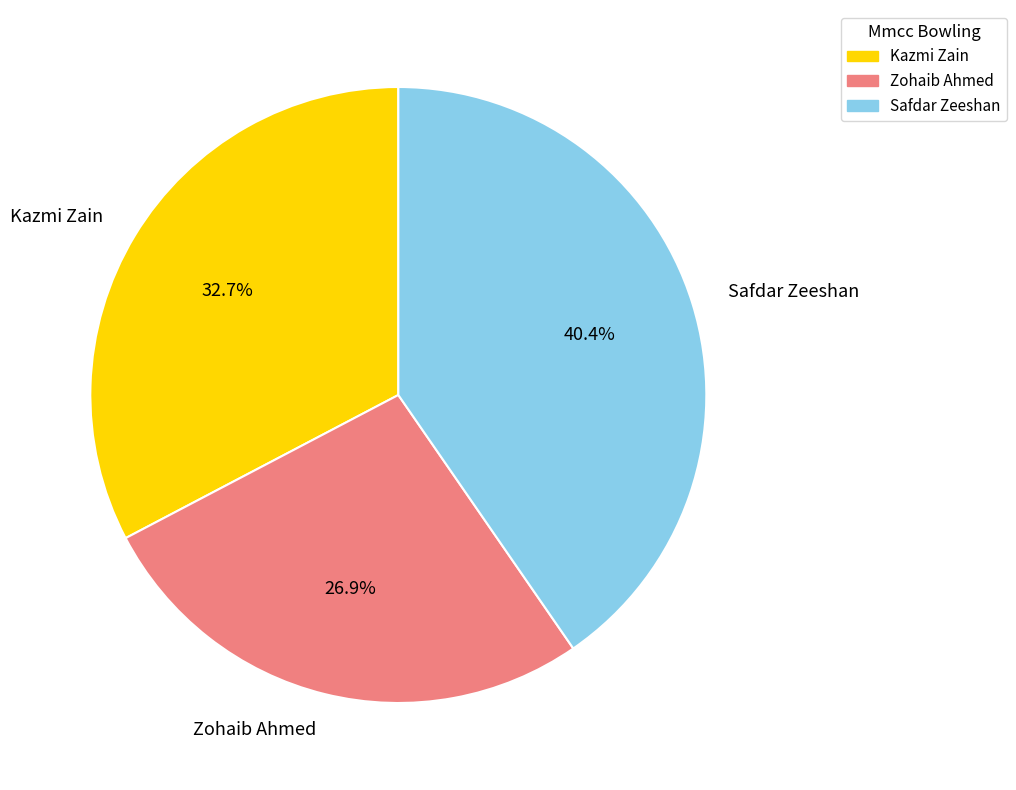

Combined, what portion of the pie is Safdar Zeeshan and Kazmi Zain?

73.1%